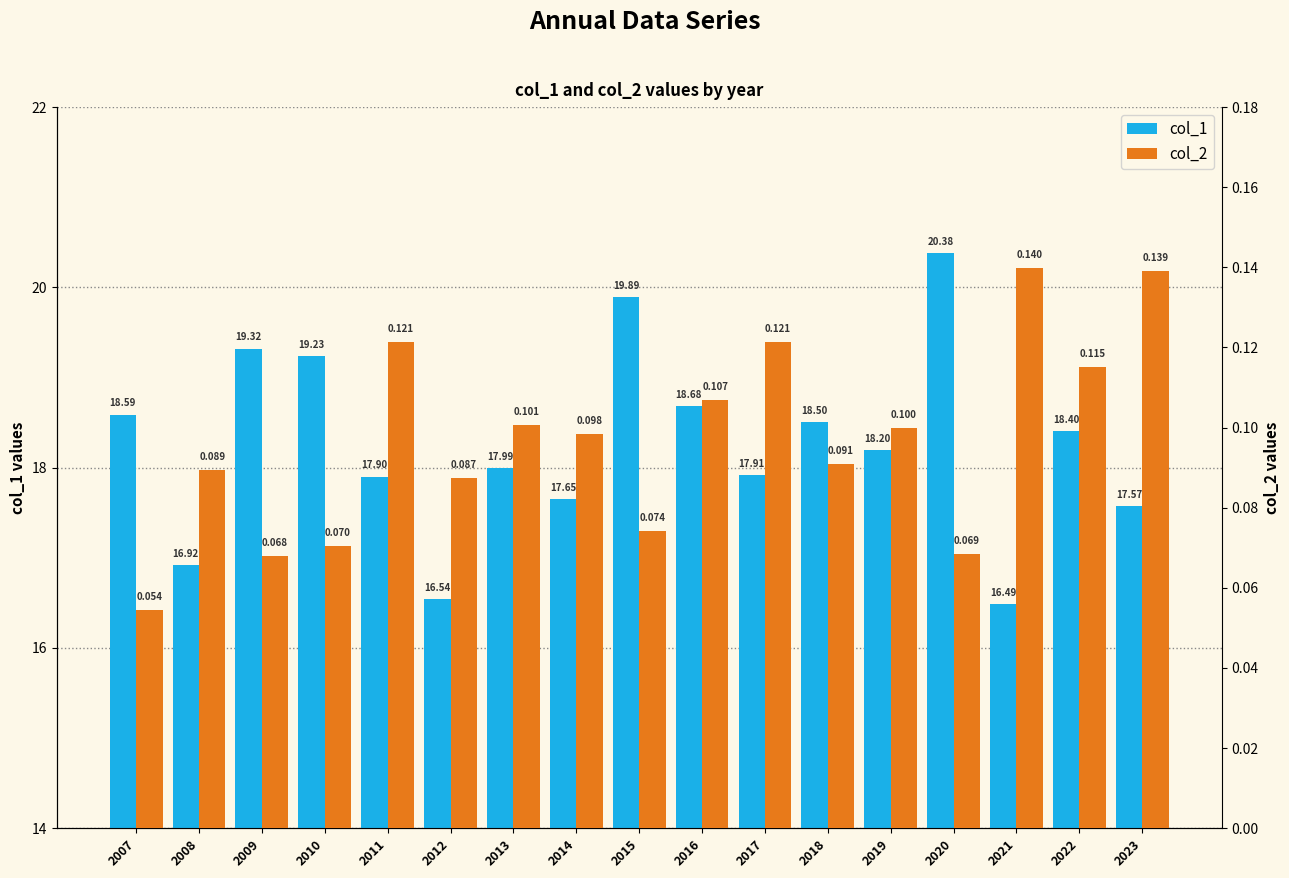

What is the value of the col_1 bar at the 3rd from the left?

19.3